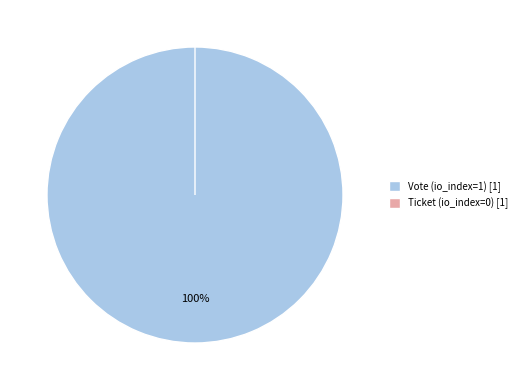

To the nearest percent, what is the difference between the largest and smallest slice percentages?

100%